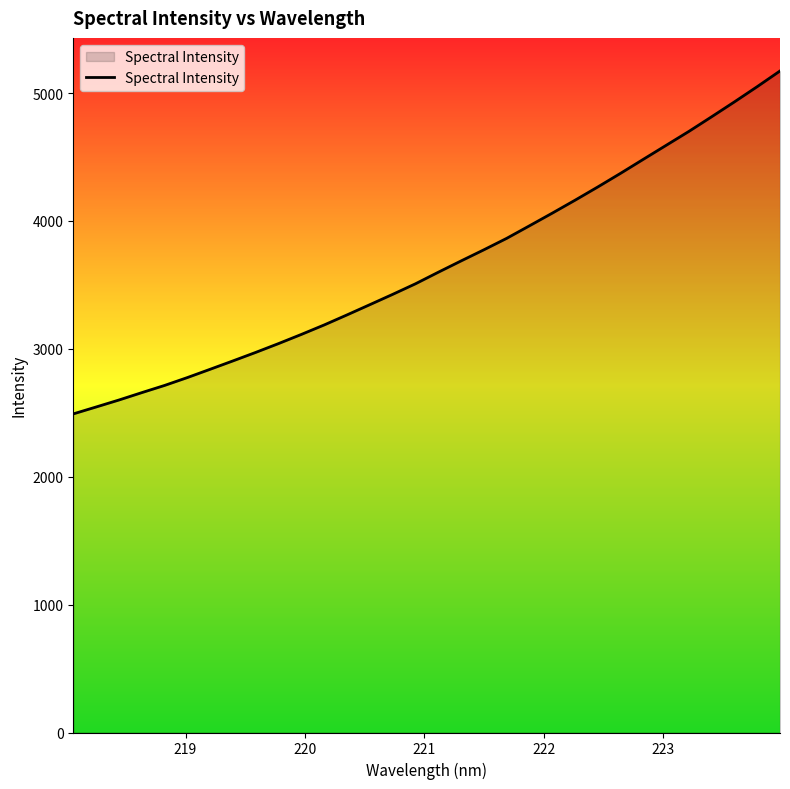

What is the difference between the maximum and minimum values?

2681.5